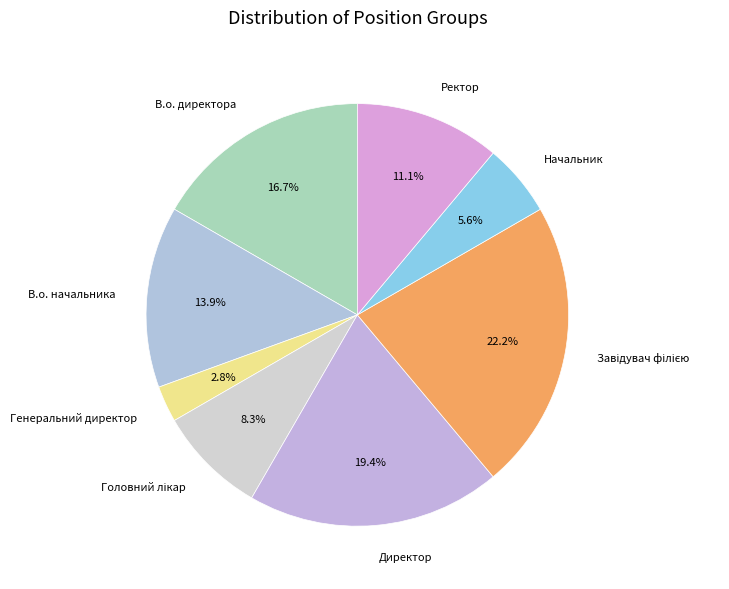

What percentage do Ректор and Генеральний директор together represent?

13.9%